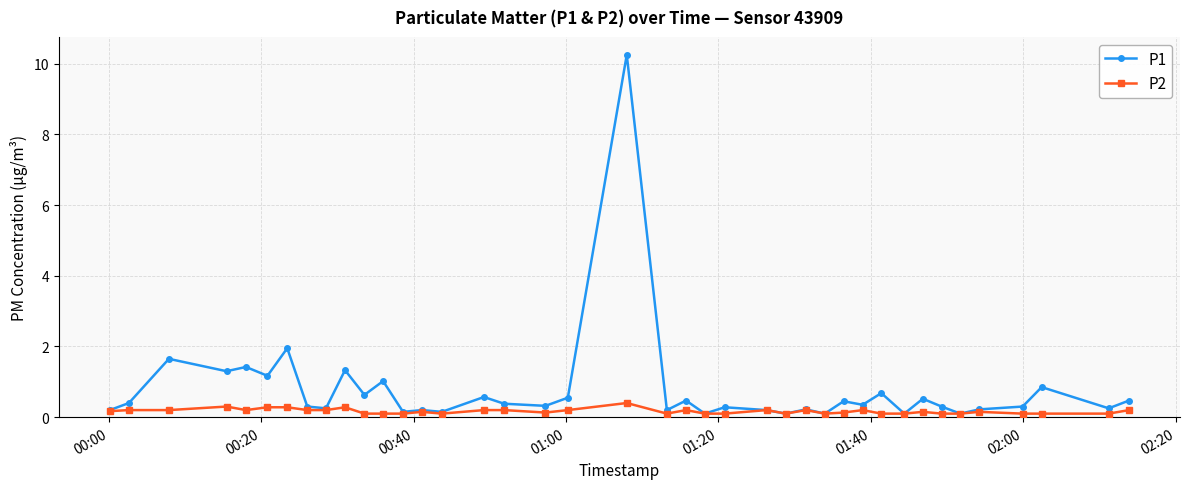

Which series has the largest range (max minus min)?

P1